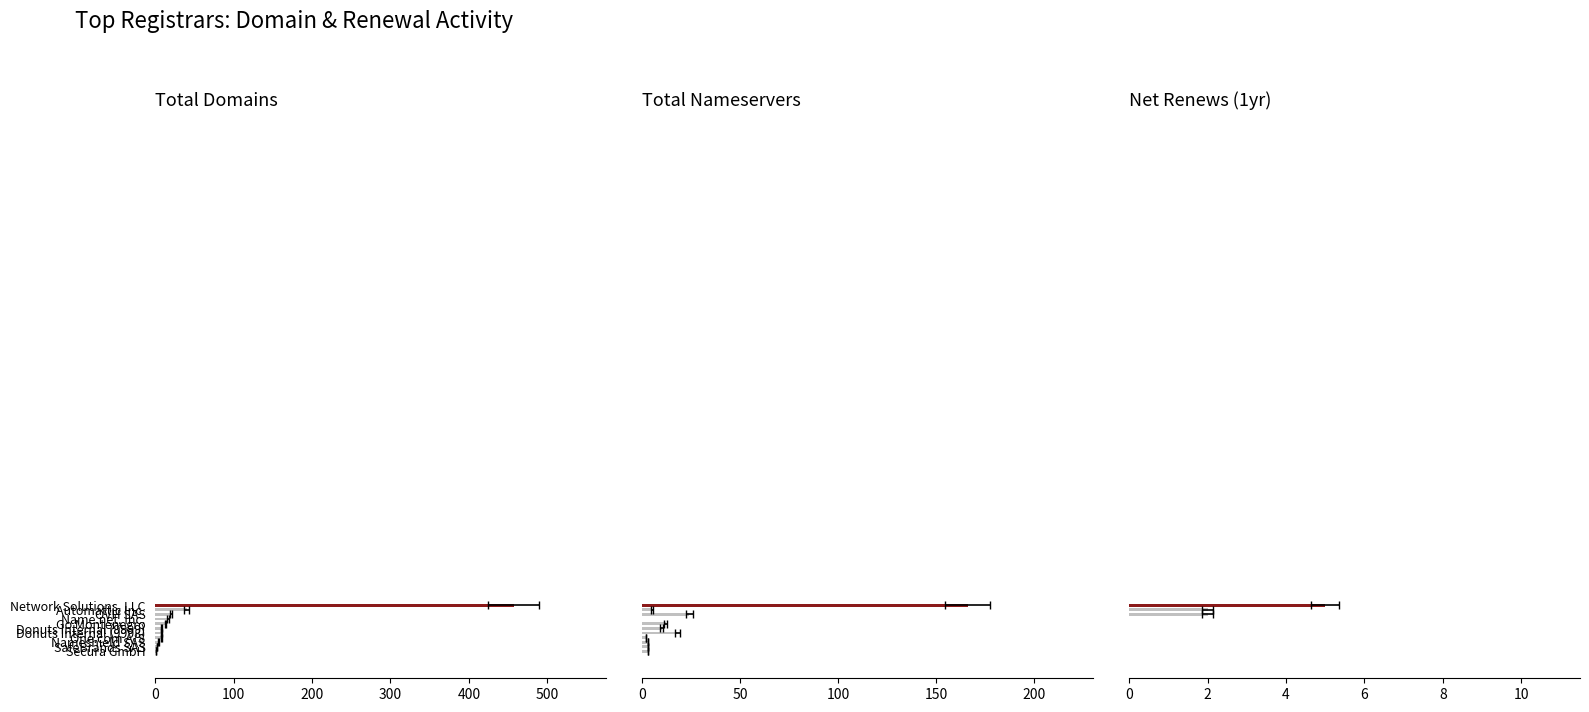

Reading left to right, extract all data points from this chart.

total-domains: 457	40	20	16	13	8	8	8	4	2	1
total-nameservers: 166	5	24	0	12	10	18	2	3	3	3
net-renews-1-yr: 5	2	2	0	0	0	0	0	0	0	0